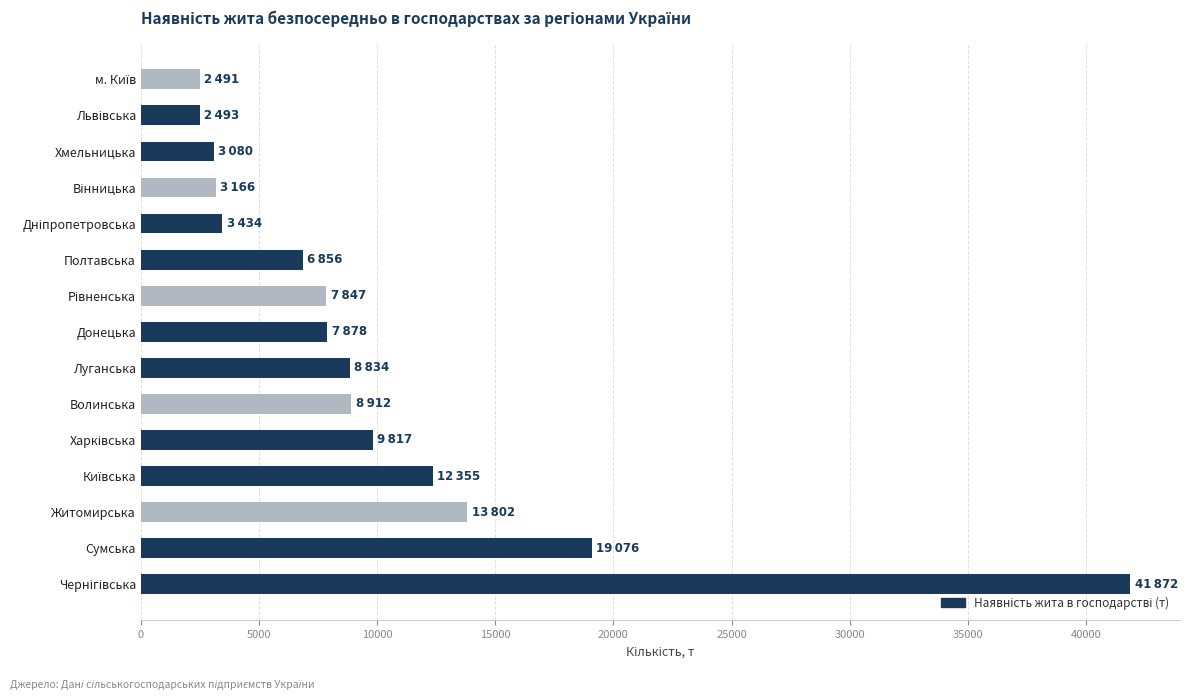

Where is the data nearest to the value 22181?

Сумська